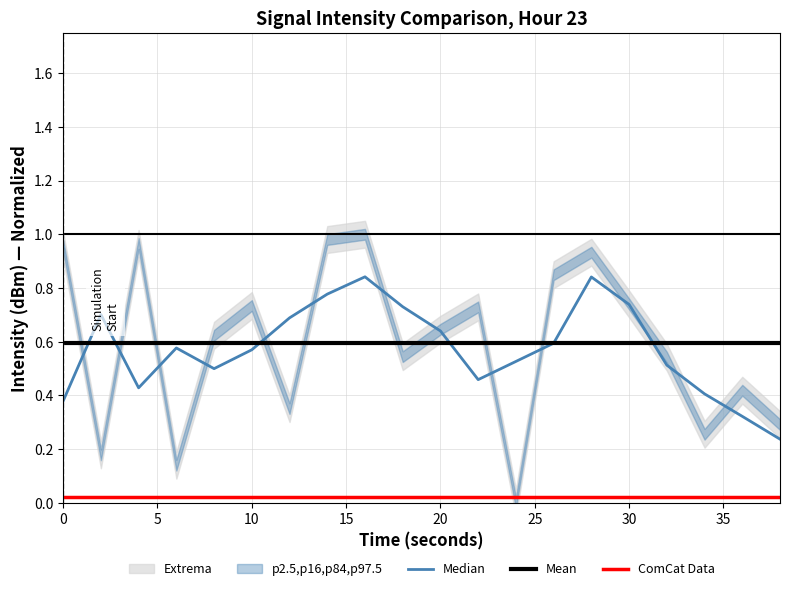

True or false: ComCat Data and Mean intersect in this chart.

False